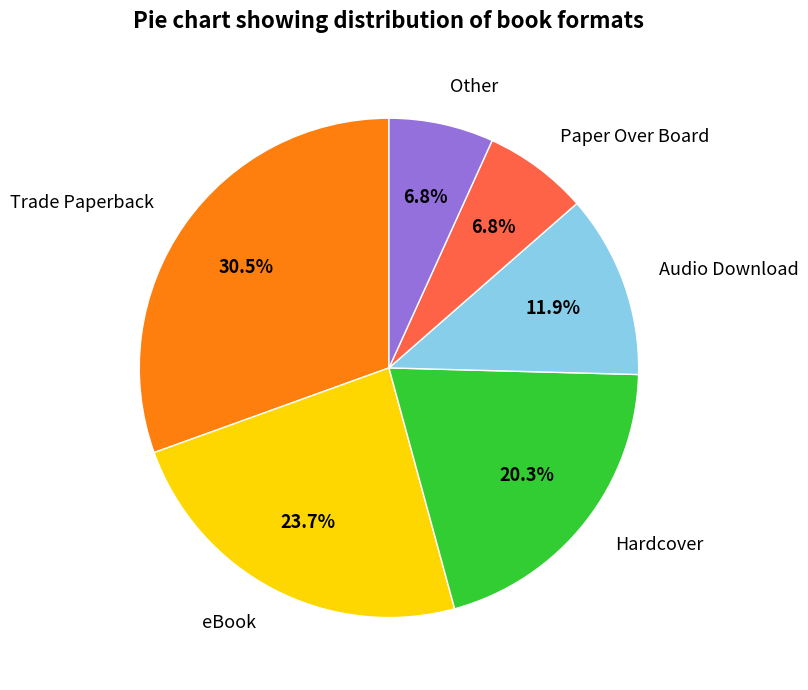

True or false: Other accounts for 1% of the total.

False